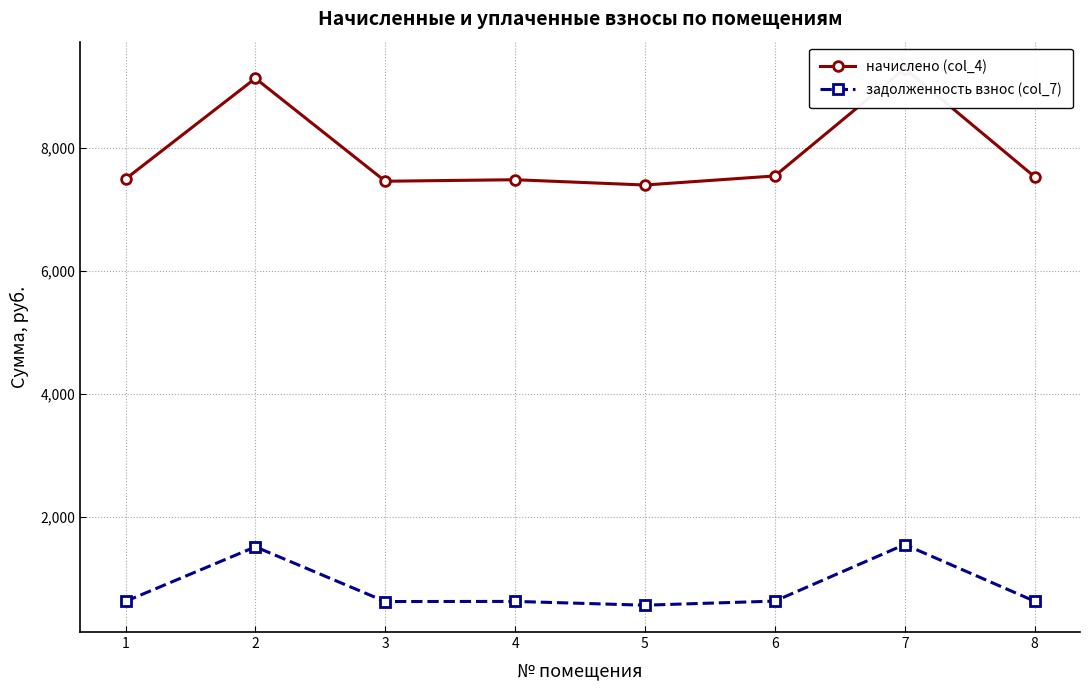

In начислено (col_4), how many points are lower than both neighbors (excluding endpoints)?

2